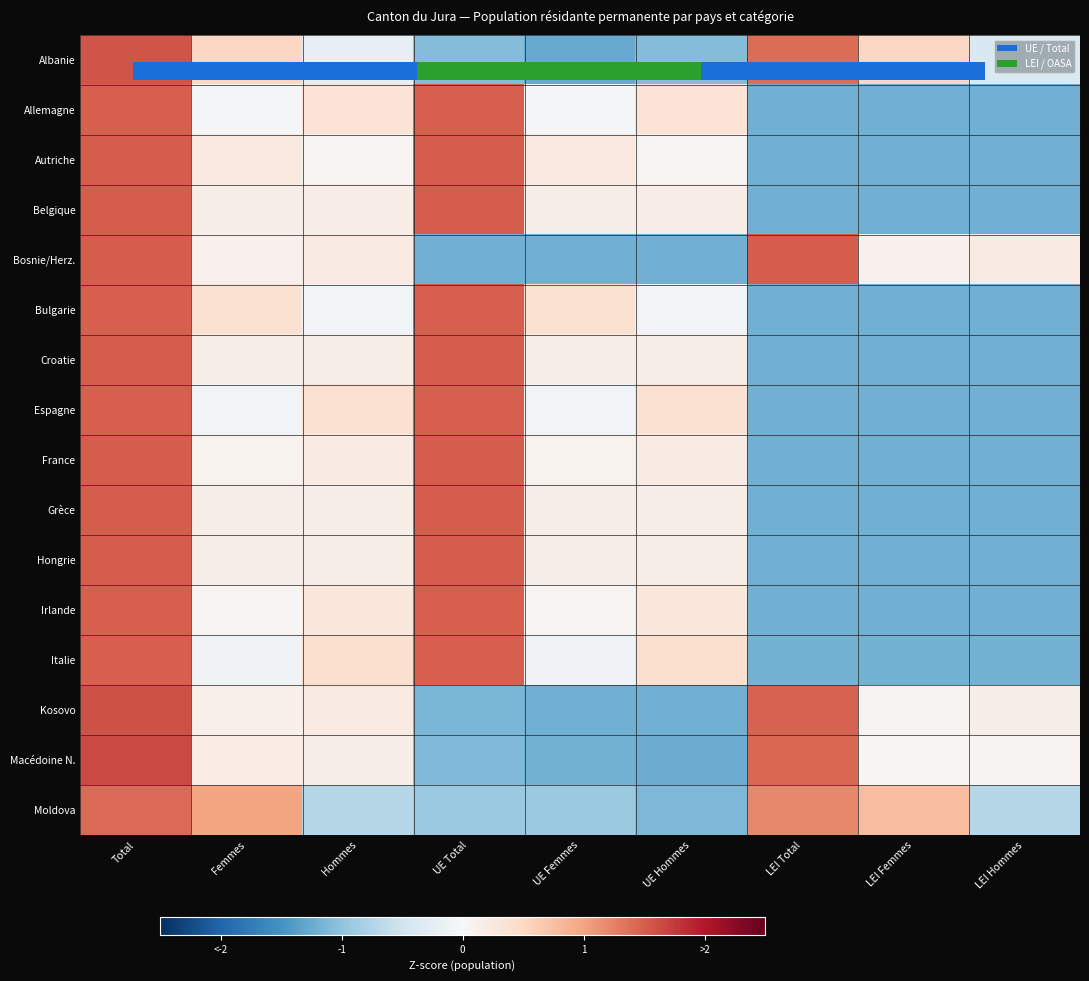

Is the value of Italie at UE Femmes greater than the value of Allemagne at Total?

No